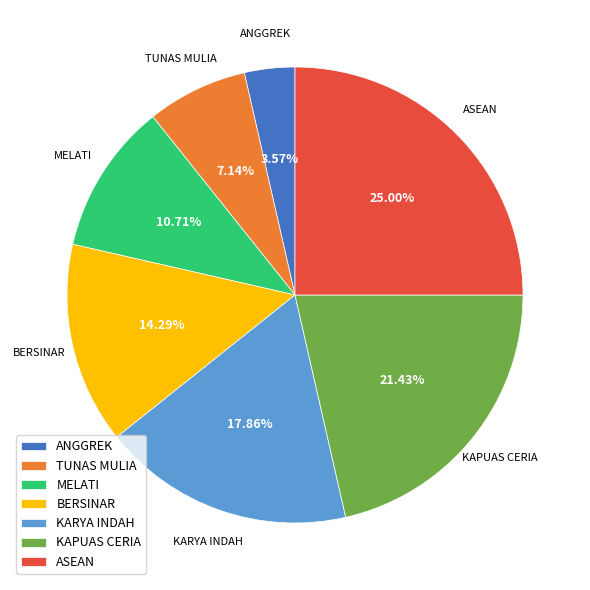

To the nearest percent, what is the difference between the BERSINAR and KAPUAS CERIA slice percentages?

7%